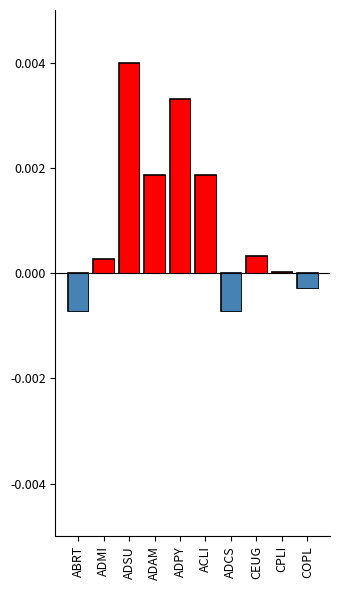

True or false: col_2 (positive) has a value of 0.0 at ADMI.

False